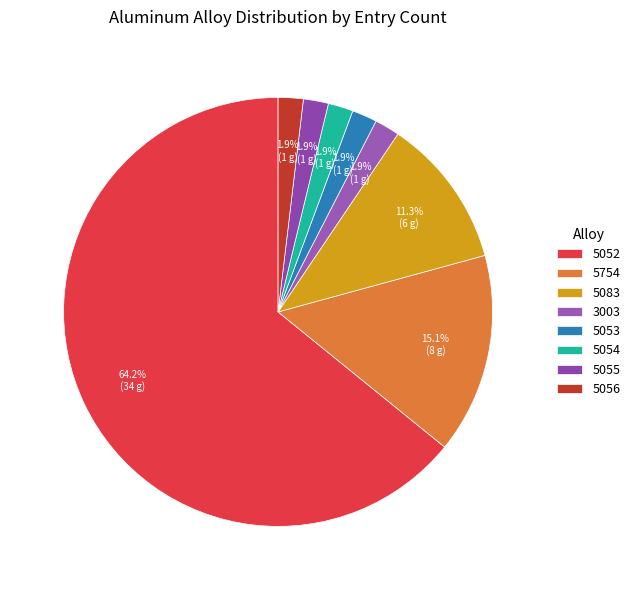

What portion of the pie excludes 5056?

98.1%